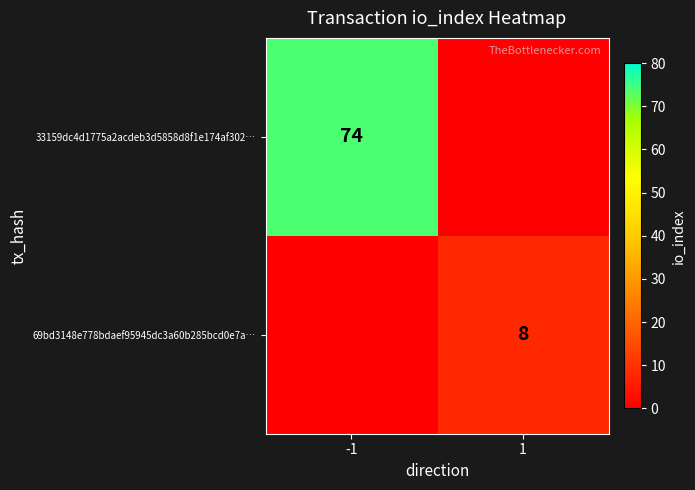

True or false: 33159dc4d1775a2acdeb3d5858d8f1e174af302… has a value of 119 at -1.

False